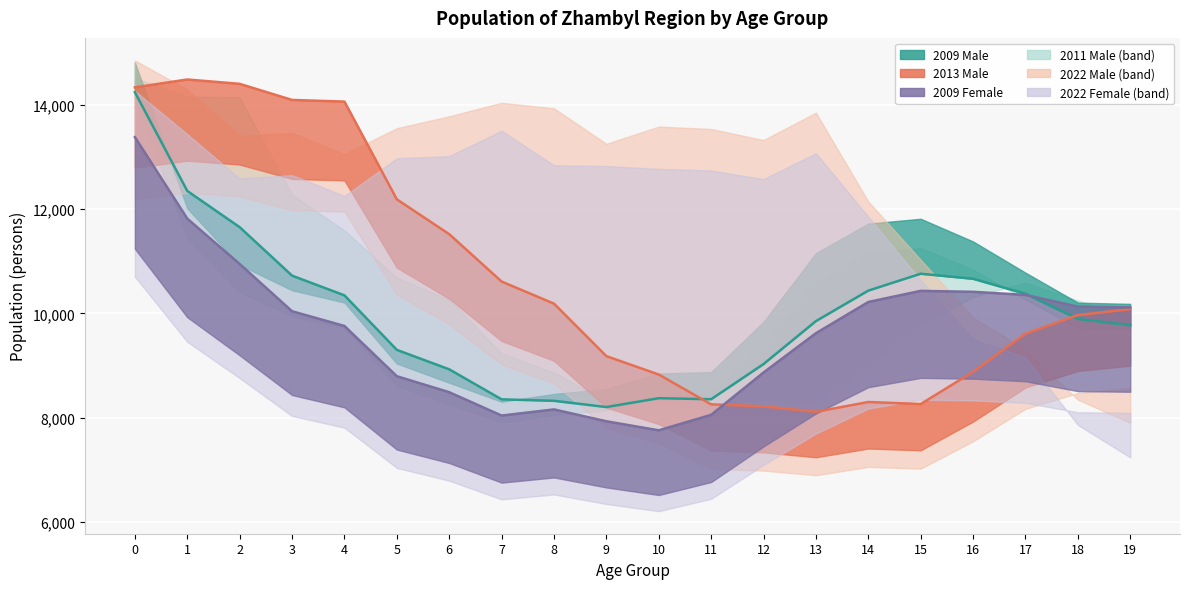

True or false: 2009_male and 2013_male cross at least once.

True